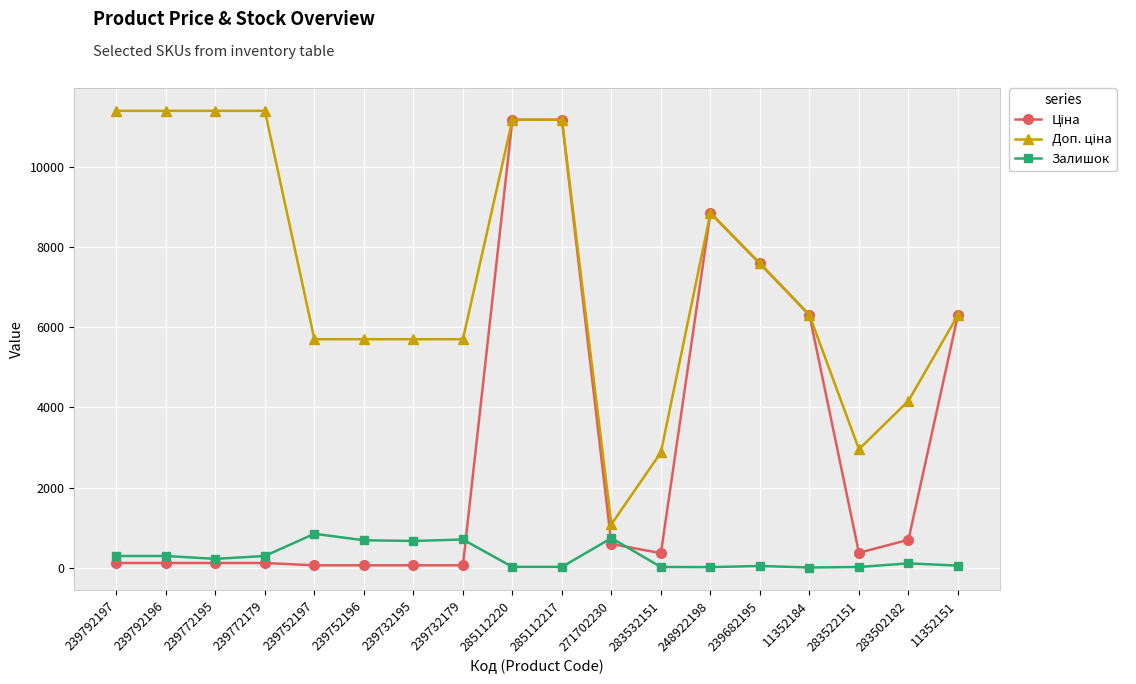

What value does the Залишок series have at 283502182?

106.0